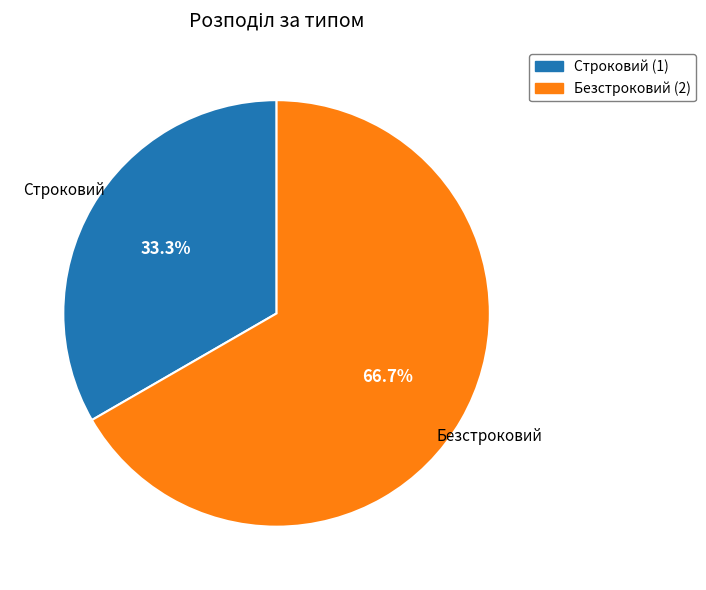

Which category has the smallest portion of the pie?

Строковий